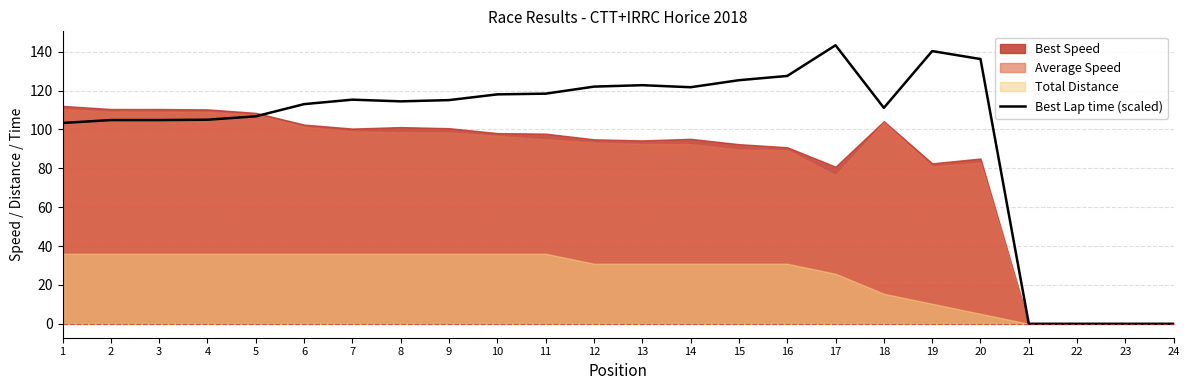

What is the maximum value for Best Lap time (scaled)?

143.3